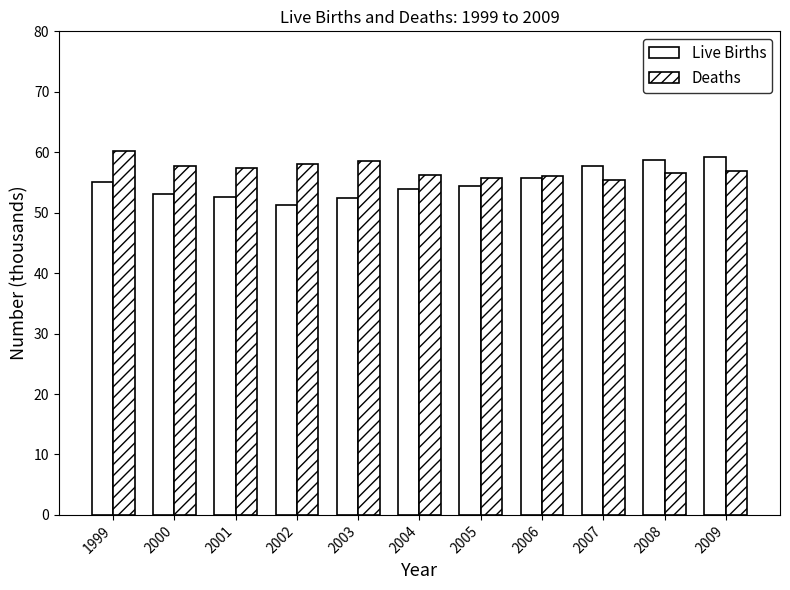

How many bars are there in each group?

2